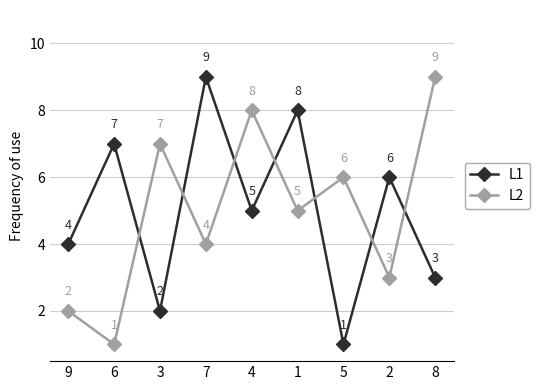

Rank the series at 5 from lowest to highest value.

L1, L2